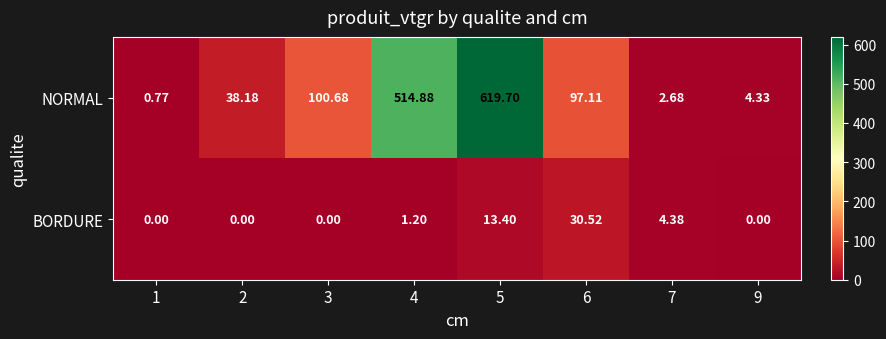

Is the value of NORMAL at 5 greater than the value of BORDURE at 2?

Yes